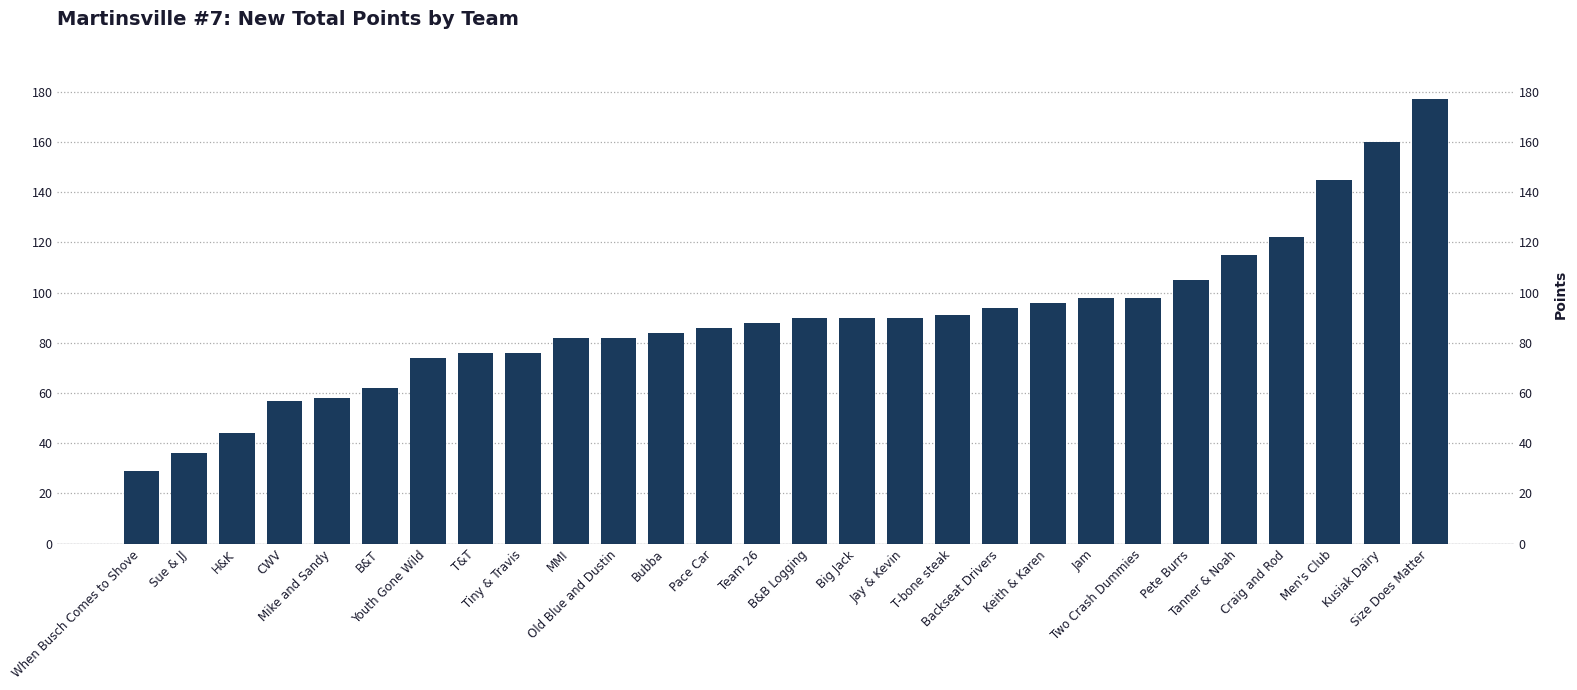

Which label corresponds to the smallest value in the chart?

When Busch Comes to Shove